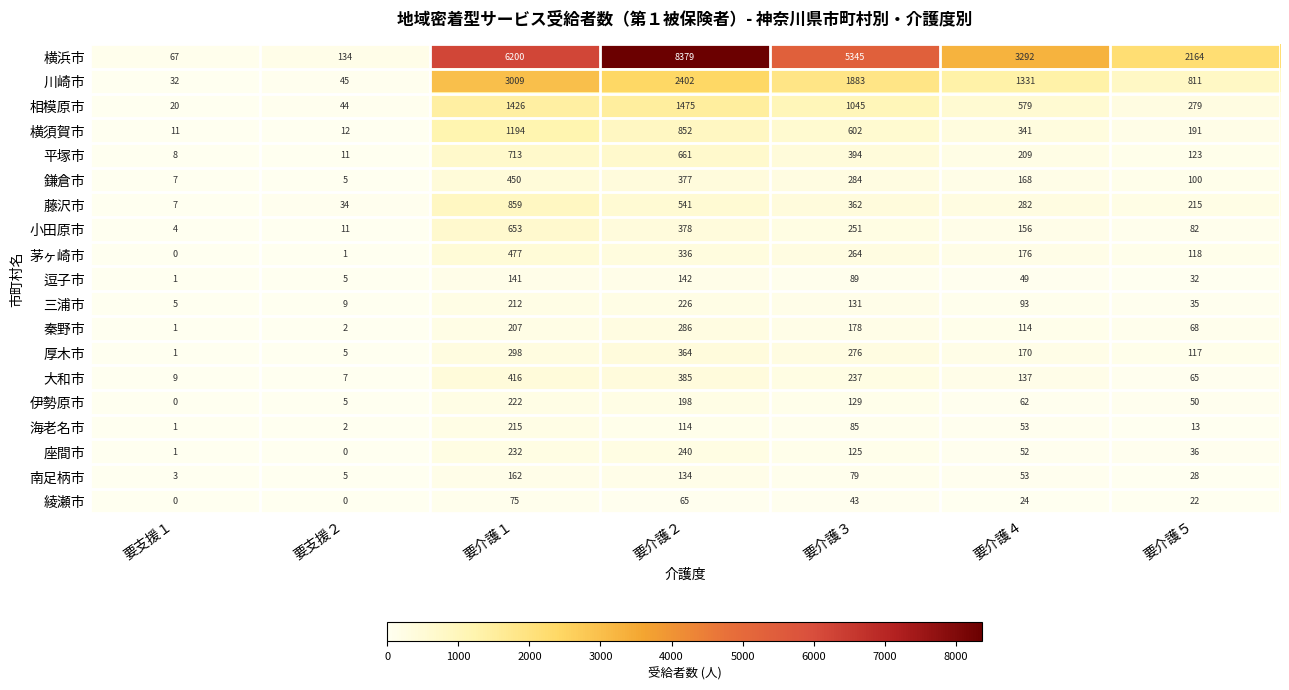

The value of 鎌倉市 at 要介護４ is 256. True or false?

False